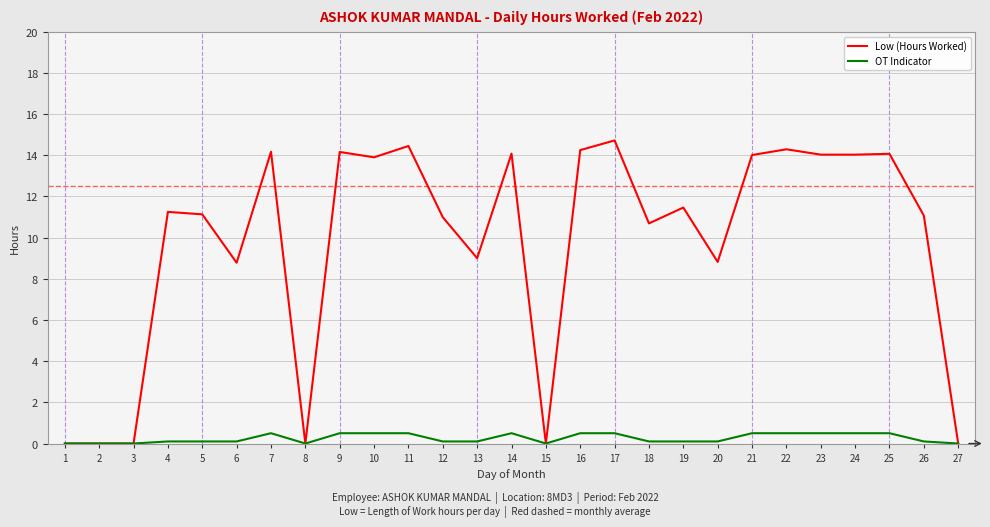

Which series changed the most between 1 and 14?

Low (Hours Worked)